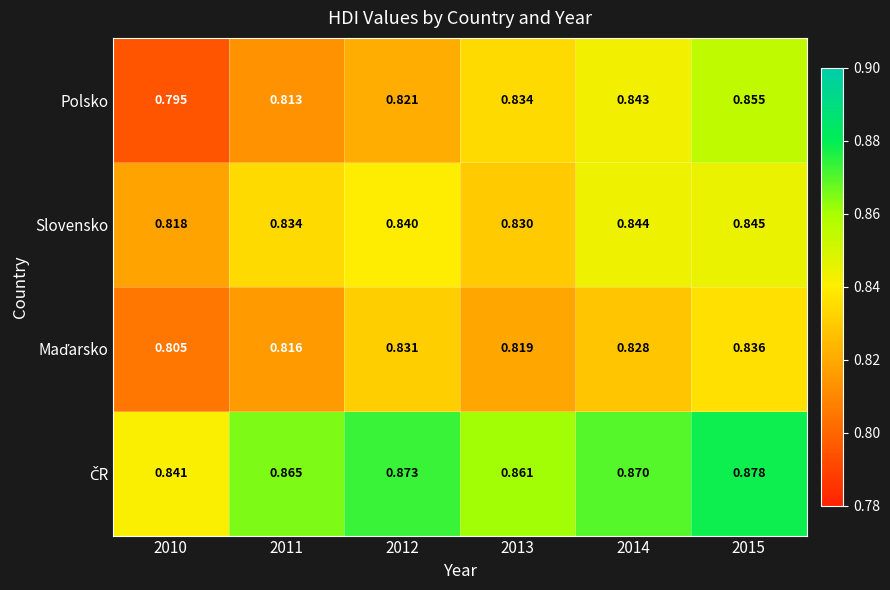

How many data points does each series have?

6